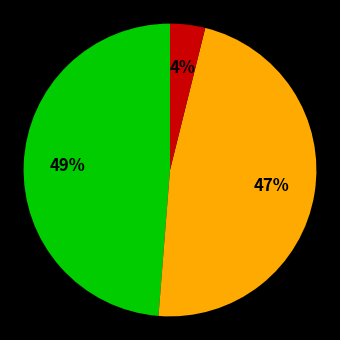

Is there any slice that represents more than half of the pie?

No